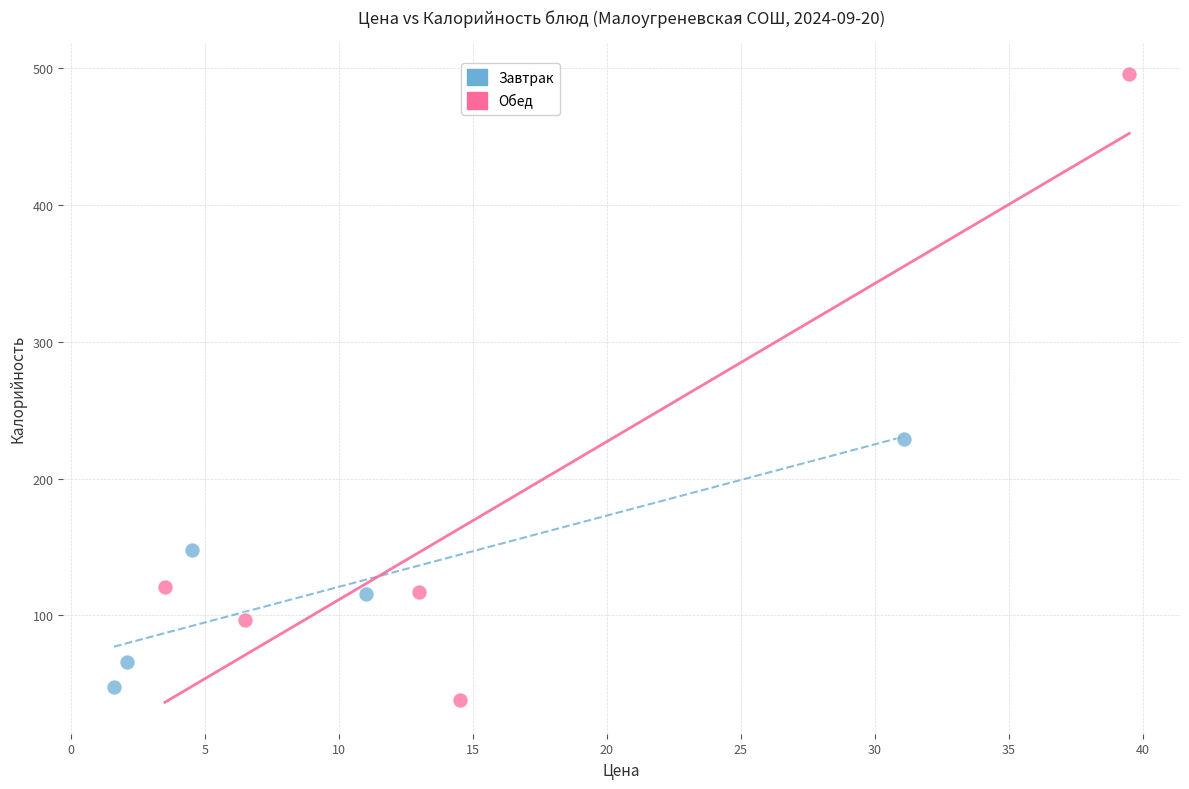

Which series reaches the maximum Y coordinate?

Обед